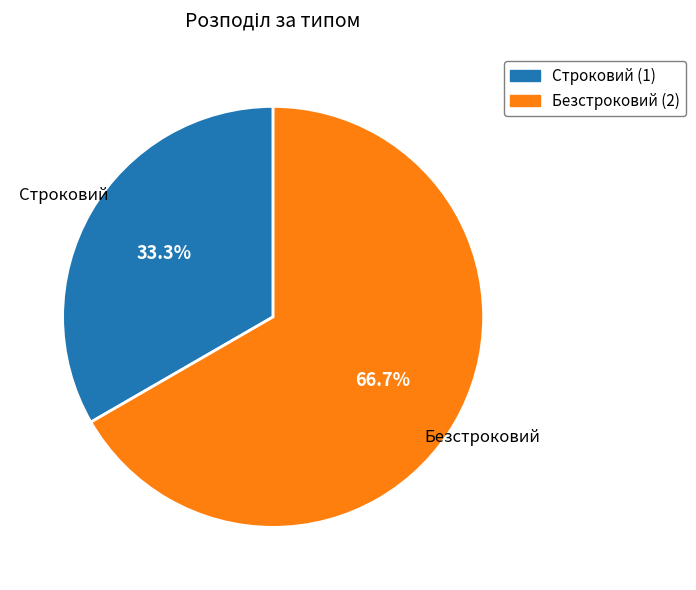

To the nearest percent, what percentage of the pie is Безстроковий?

67%